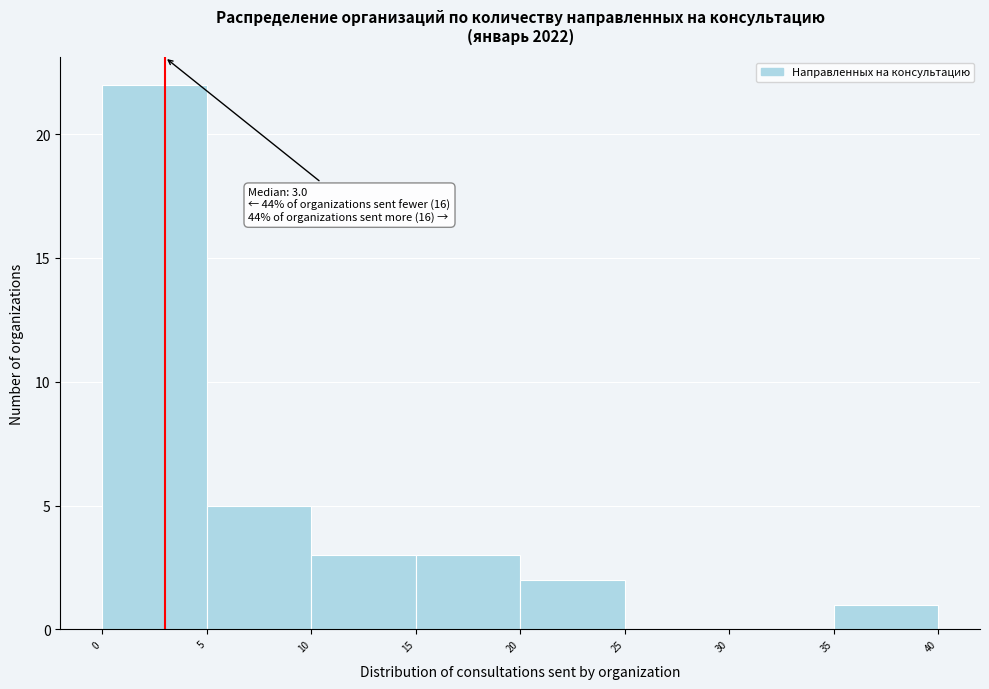

Over which range of the x-axis is the bar tallest?

0 to 5